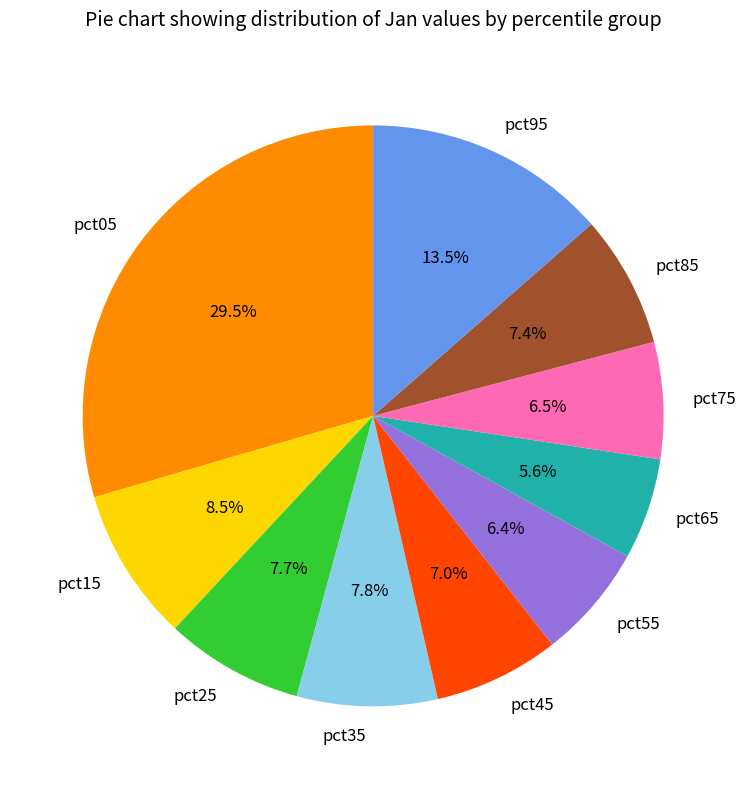

To the nearest percent, what is the combined percentage of pct15 and pct95?

22%